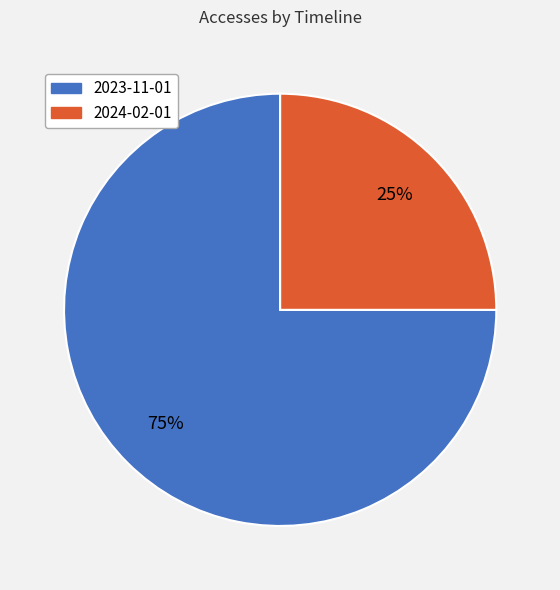

Rank the categories by value from highest to lowest.

2023-11-01, 2024-02-01